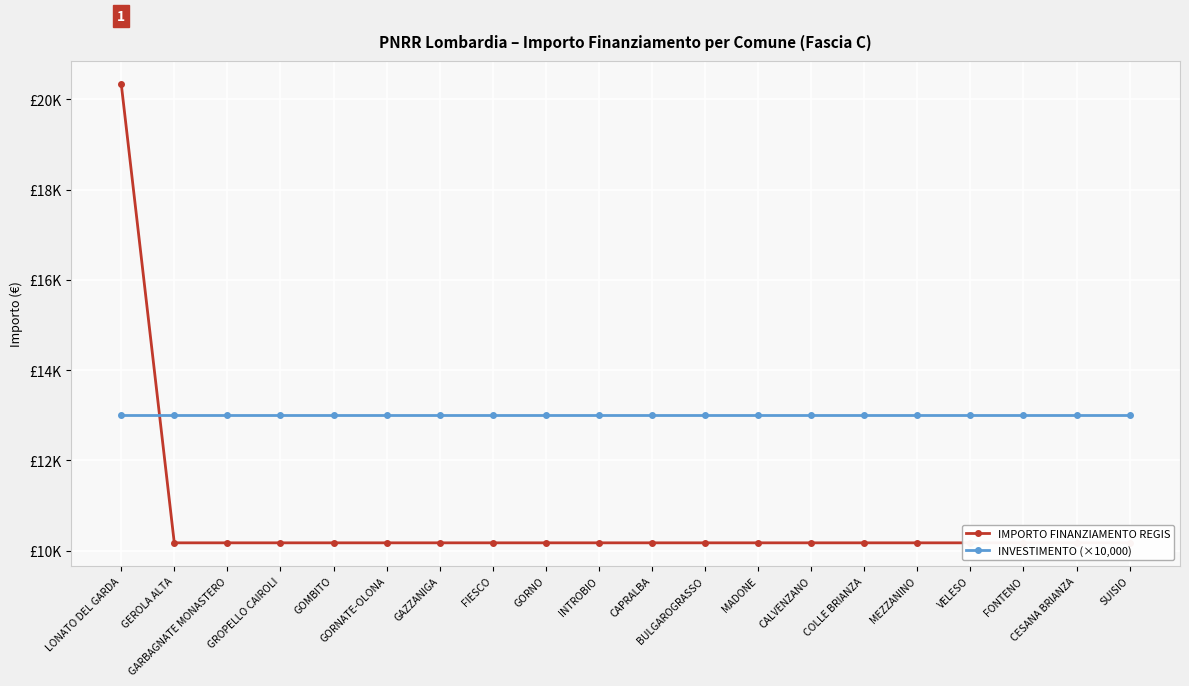

Reading left to right, transcribe all the data shown in this chart.

IMPORTO FINANZIAMENTO REGIS: LONATO DEL GARDA=20344	GEROLA ALTA=10172	GARBAGNATE MONASTERO=10172	GROPELLO CAIROLI=10172	GOMBITO=10172	GORNATE-OLONA=10172	GAZZANIGA=10172	FIESCO=10172	GORNO=10172	INTROBIO=10172	CAPRALBA=10172	BULGAROGRASSO=10172	MADONE=10172	CALVENZANO=10172	COLLE BRIANZA=10172	MEZZANINO=10172	VELESO=10172	FONTENO=10172	CESANA BRIANZA=10172	SUISIO=10172
INVESTIMENTO (×10,000): LONATO DEL GARDA=13000	GEROLA ALTA=13000	GARBAGNATE MONASTERO=13000	GROPELLO CAIROLI=13000	GOMBITO=13000	GORNATE-OLONA=13000	GAZZANIGA=13000	FIESCO=13000	GORNO=13000	INTROBIO=13000	CAPRALBA=13000	BULGAROGRASSO=13000	MADONE=13000	CALVENZANO=13000	COLLE BRIANZA=13000	MEZZANINO=13000	VELESO=13000	FONTENO=13000	CESANA BRIANZA=13000	SUISIO=13000